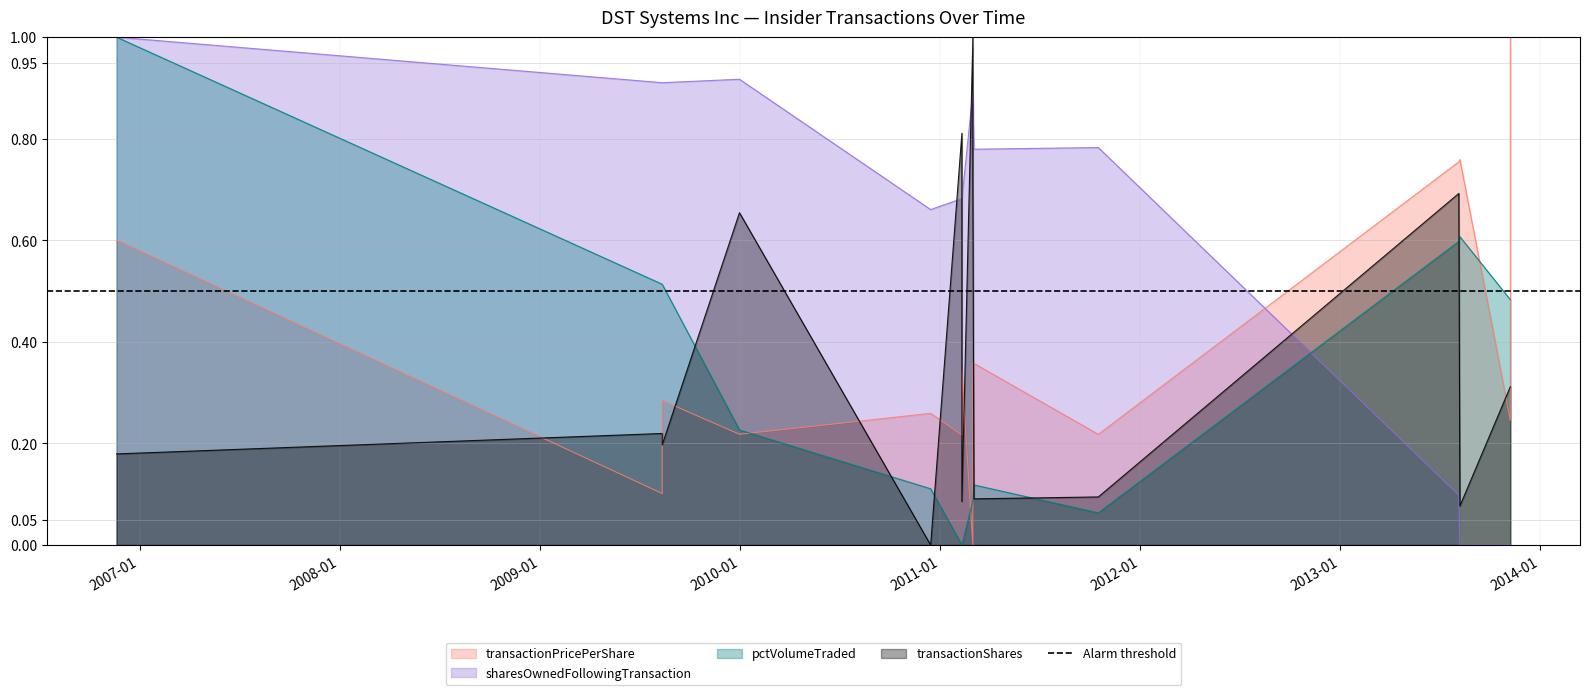

Does the chart have visible grid lines?

Yes